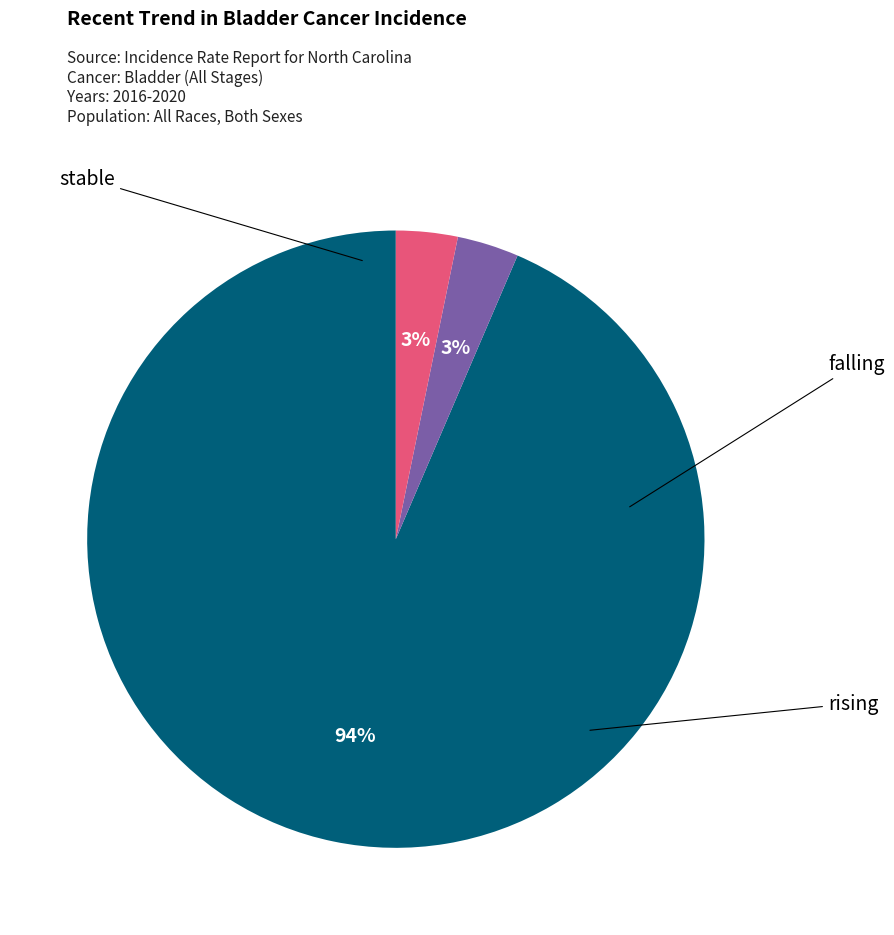

To the nearest percent, what is the average slice percentage?

33%